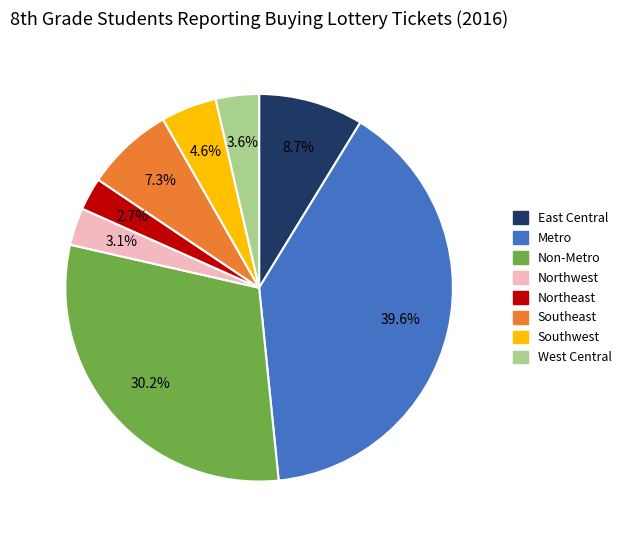

To the nearest percent, what is the average slice percentage?

12%